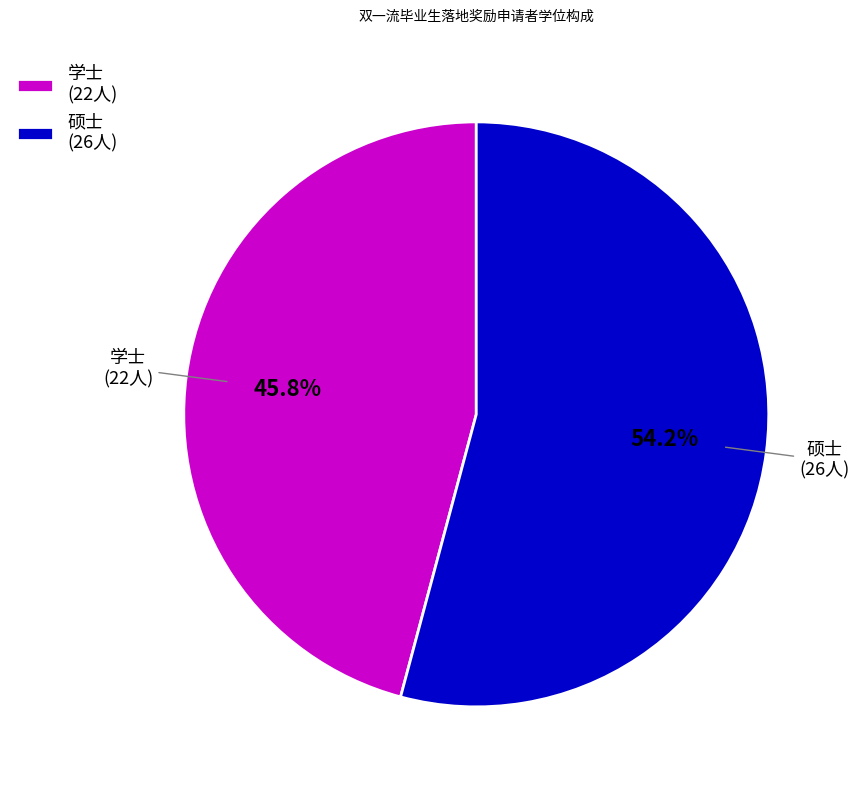

Combined, do 学士 and 硕士 account for over 50%?

Yes